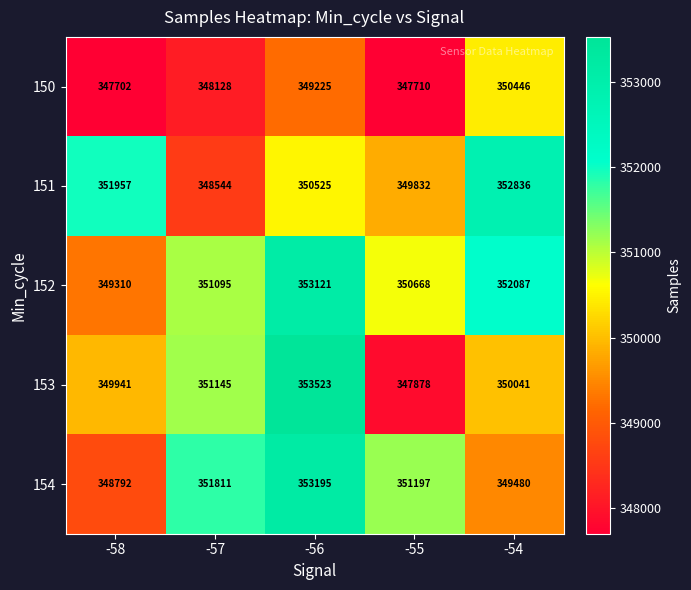

What is the total value across all series at -56?

1759589